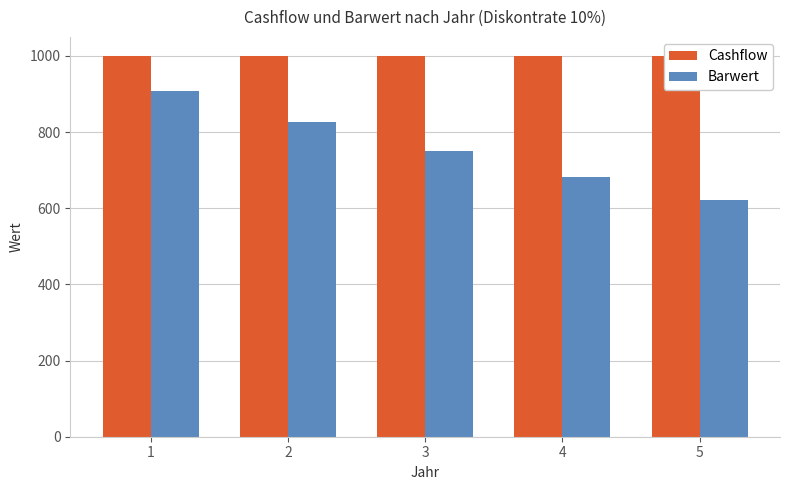

Is it true that Cashflow equals 1694.2 at 5?

False